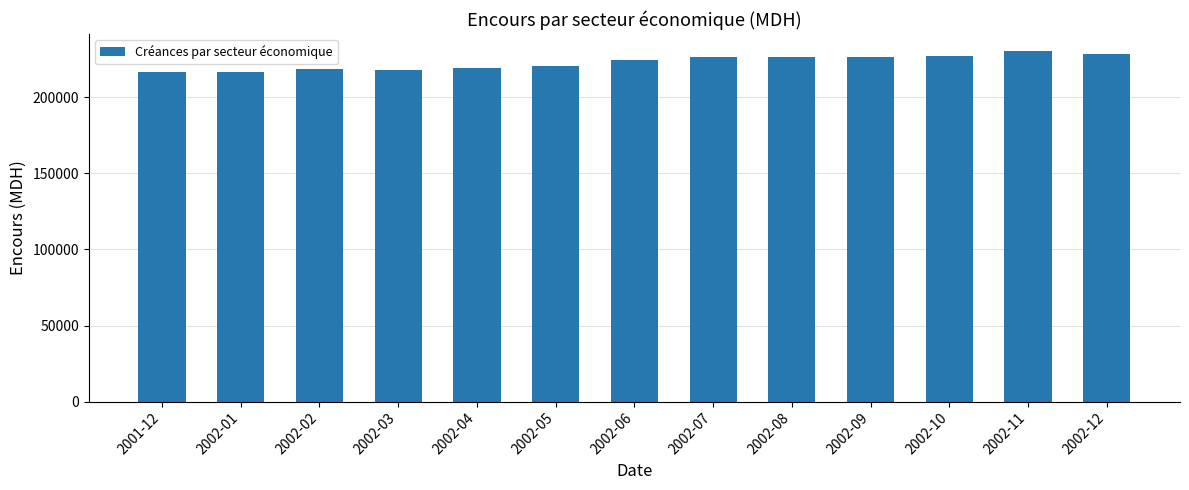

Read the value at 2002-08.

226601.6